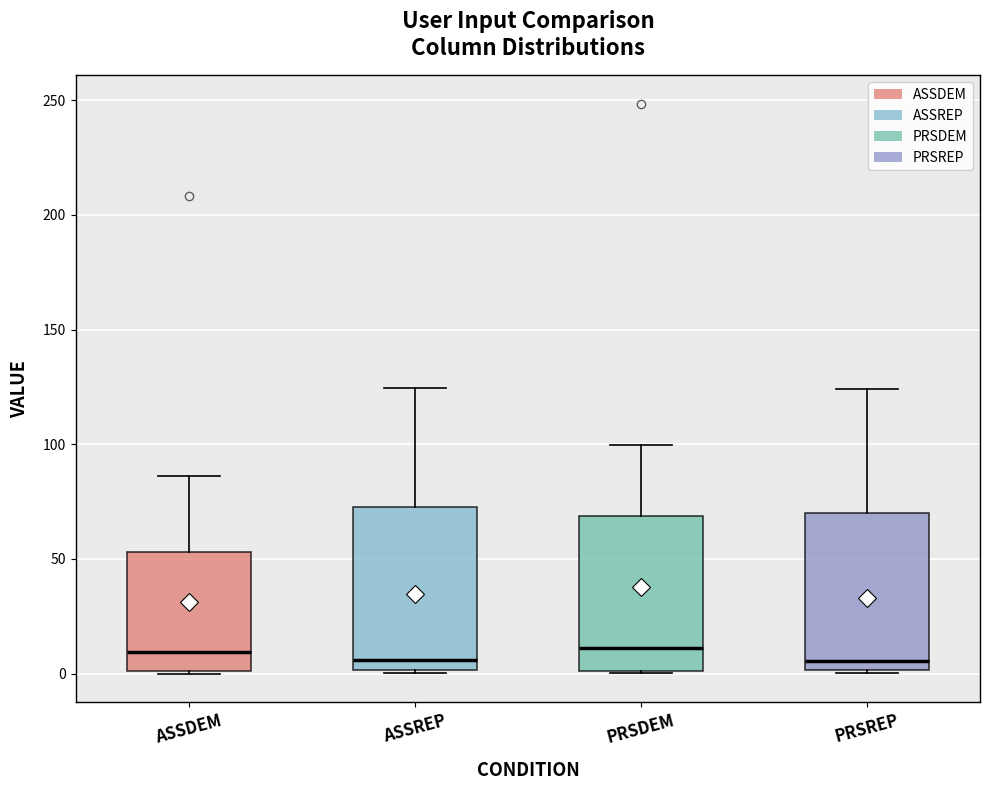

Reading left to right, read every box against the y-axis: the position of its median line, the range the box covers, and the ends of its whiskers. The values are not printed on the chart, so give them approximately, as read against the axis.

ASSDEM: median 10, box 0 to 55, whiskers 0 to 85
ASSREP: median 5, box 0 to 75, whiskers 0 to 125
PRSDEM: median 10, box 0 to 70, whiskers 0 to 100
PRSREP: median 5, box 0 to 70, whiskers 0 to 125